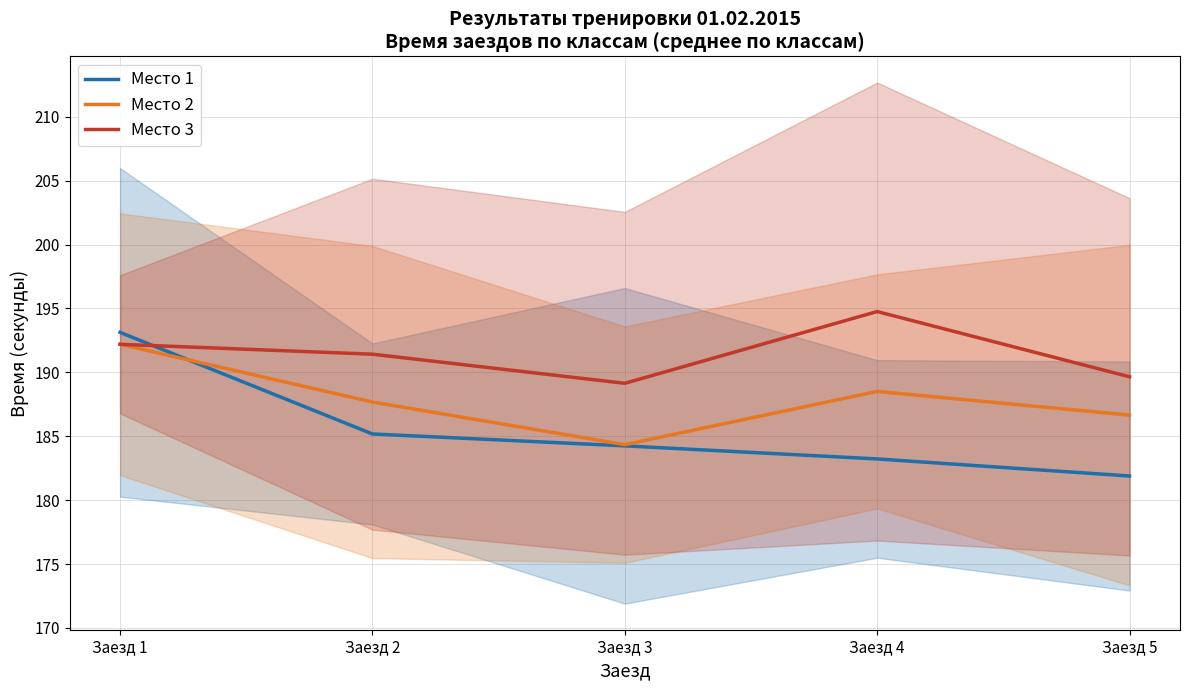

The value of Место 2 at Заезд 4 is 188.5. True or false?

True